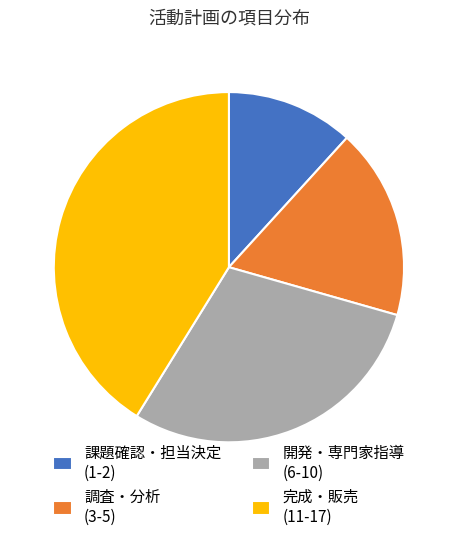

Count the number of slices in the pie.

4